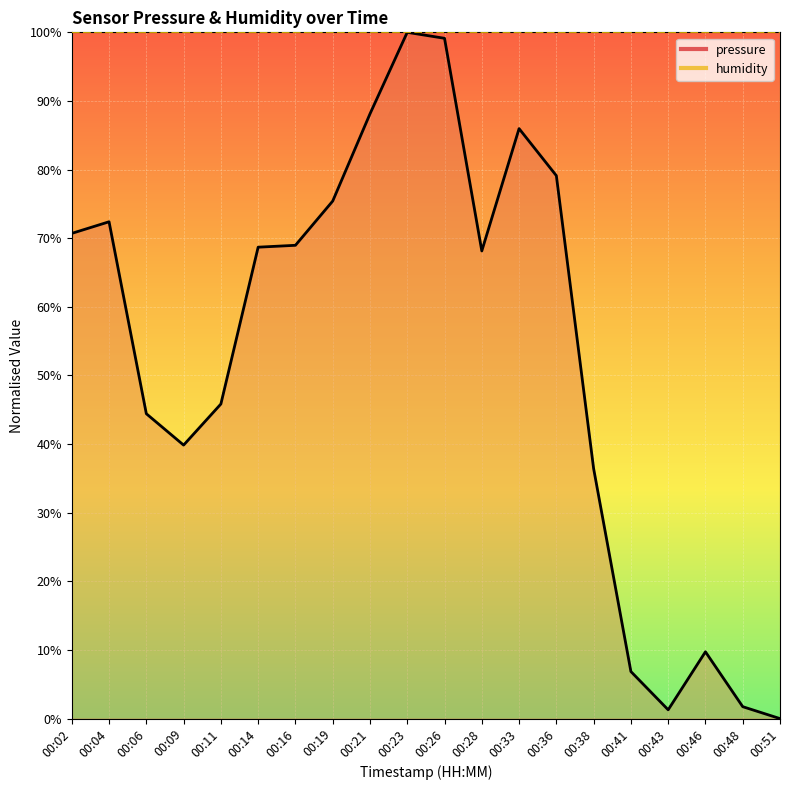

Between 00:06 and 00:43, which is larger?

00:06